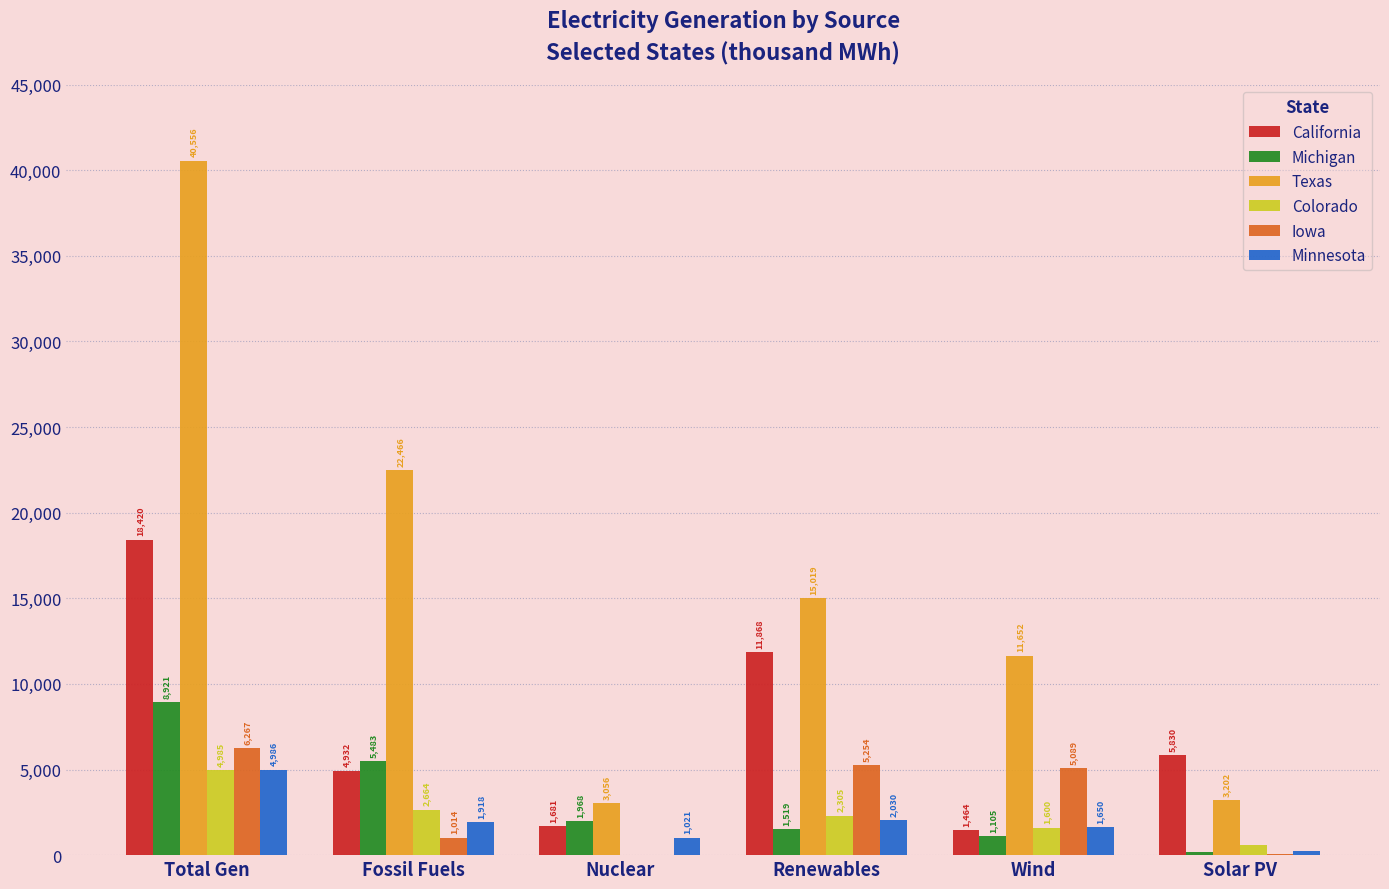

The Texas series shows 3056 at Nuclear. True or false?

True